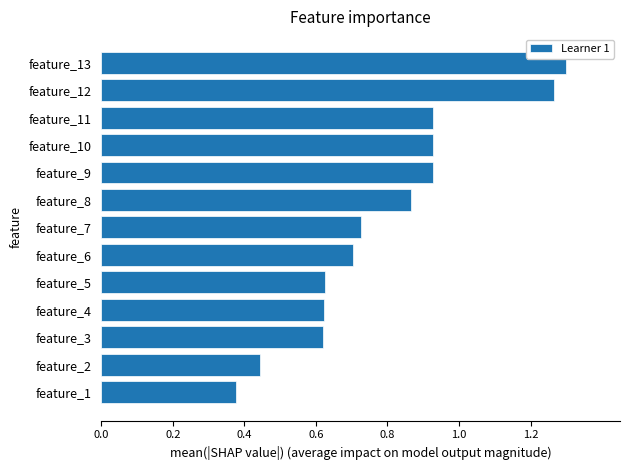

Is it true that the value at feature_6 is 0.3?

False